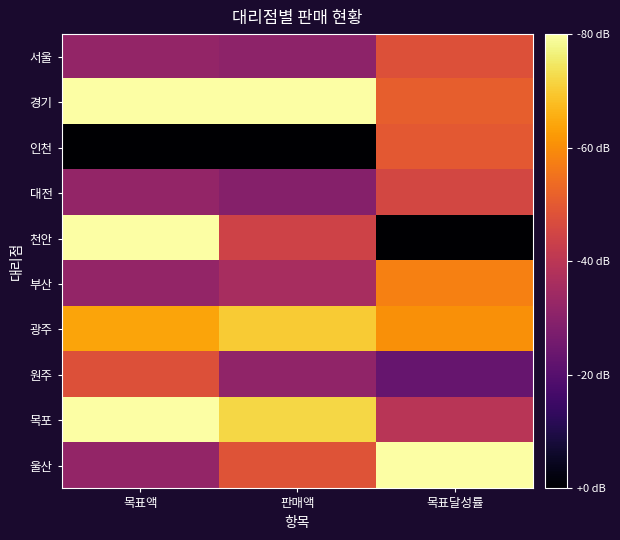

Reading left to right, transcribe all the data shown in this chart.

서울: 목표액=0.4	판매액=0.4	목표달성률=0.6
경기: 목표액=1.0	판매액=1.0	목표달성률=0.6
인천: 목표액=0.0	판매액=0.0	목표달성률=0.6
대전: 목표액=0.4	판매액=0.4	목표달성률=0.6
천안: 목표액=1.0	판매액=0.6	목표달성률=0.0
부산: 목표액=0.4	판매액=0.5	목표달성률=0.7
광주: 목표액=0.8	판매액=0.9	목표달성률=0.8
원주: 목표액=0.6	판매액=0.4	목표달성률=0.3
목포: 목표액=1.0	판매액=0.9	목표달성률=0.5
울산: 목표액=0.4	판매액=0.6	목표달성률=1.0